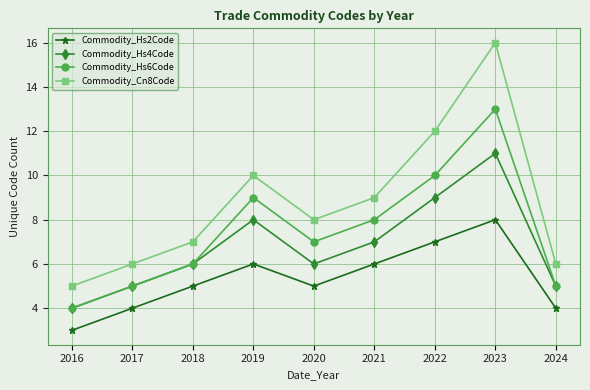

Which series has the largest total across all categories?

Commodity_Cn8Code